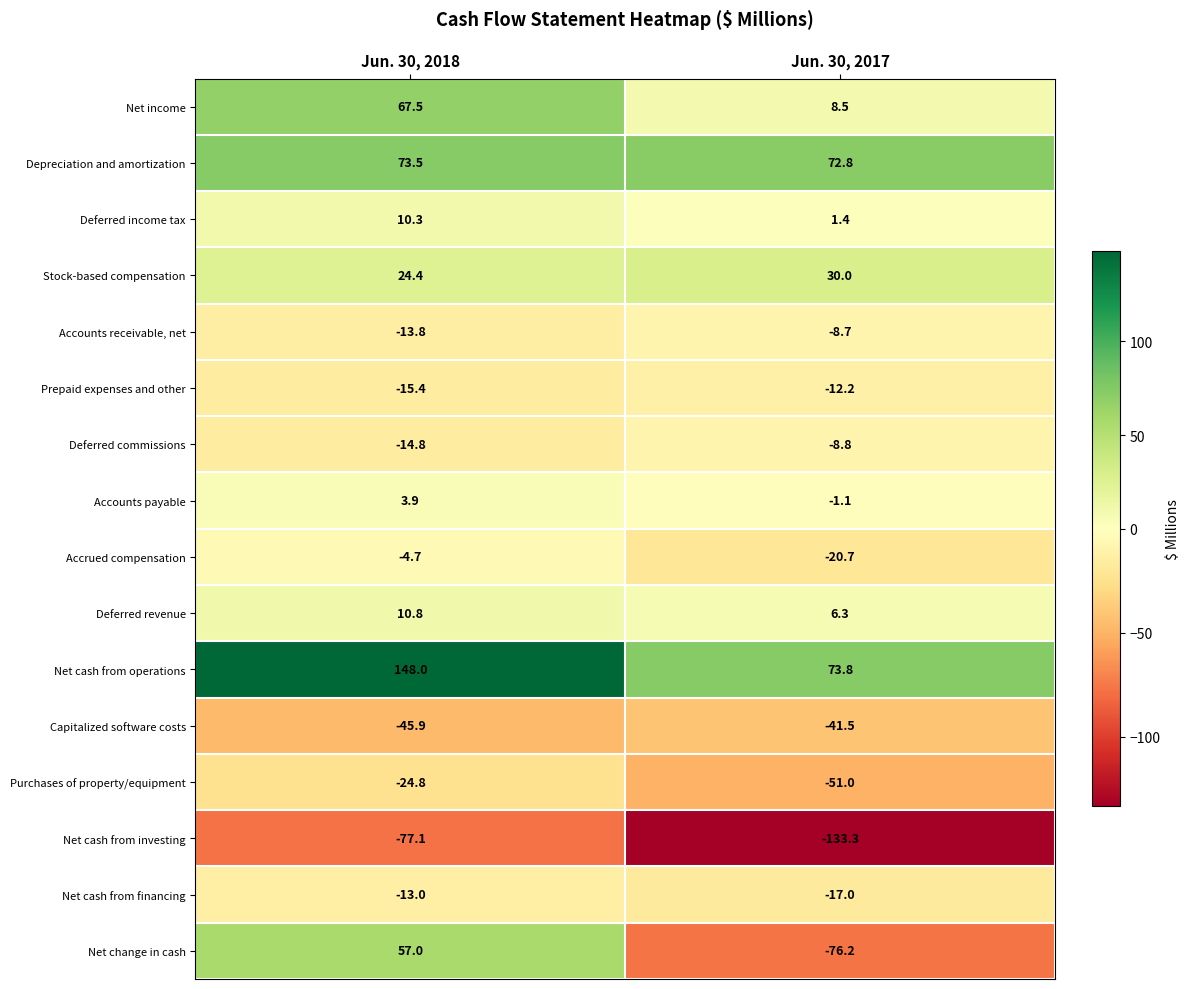

How many series are shown in this chart?

16